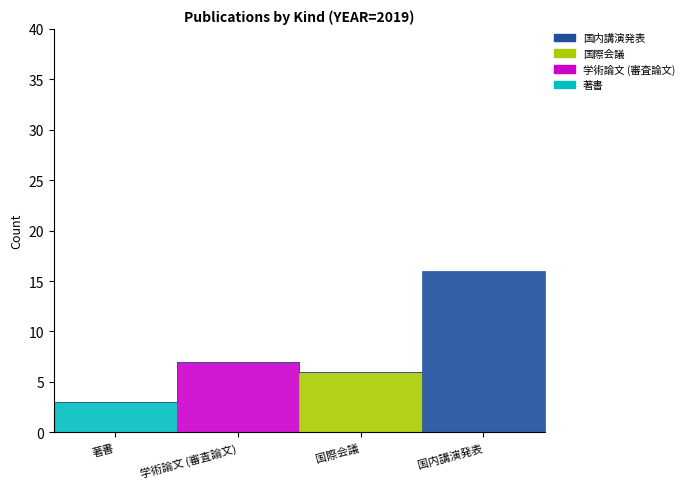

Which label corresponds to the largest value in the chart?

国内講演発表